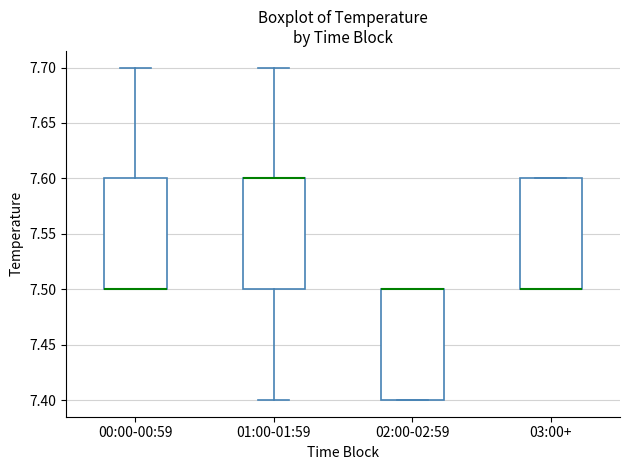

Reading left to right, read every box against the y-axis: the position of its median line, the range the box covers, and the ends of its whiskers. The values are not printed on the chart, so give them approximately, as read against the axis.

00:00-00:59: median 7.5 (drawn on the box's lower edge), box 7.5 to 7.6, whiskers 7.5 to 7.7
01:00-01:59: median 7.6 (drawn on the box's upper edge), box 7.5 to 7.6, whiskers 7.4 to 7.7
02:00-02:59: median 7.5 (drawn on the box's upper edge), box 7.4 to 7.5, whiskers 7.4 to 7.5
03:00+: median 7.5 (drawn on the box's lower edge), box 7.5 to 7.6, whiskers 7.5 to 7.6